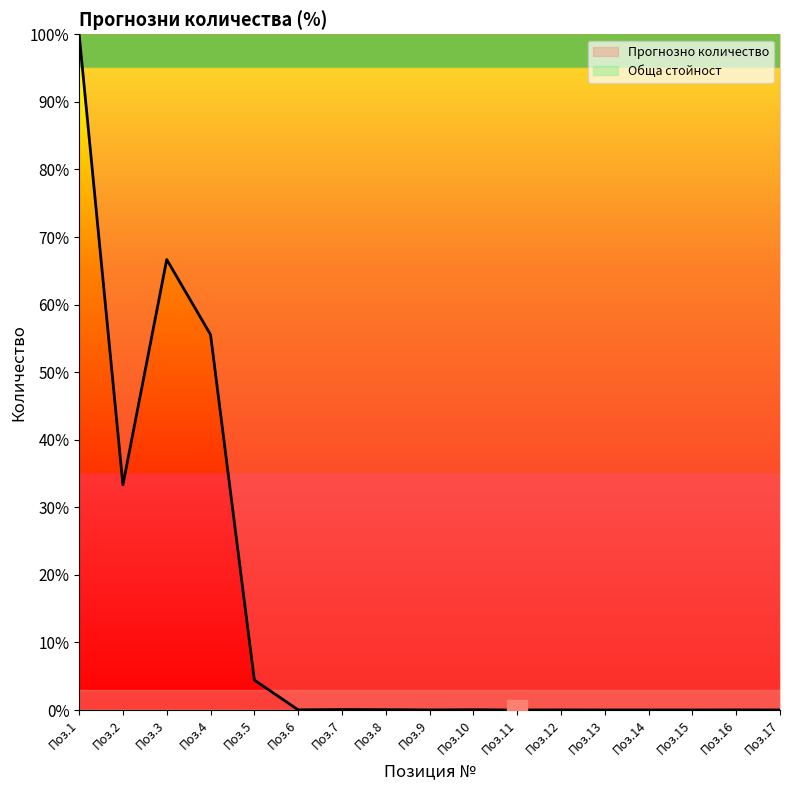

How many interior local valleys (lower than both neighbors) does the data have?

4